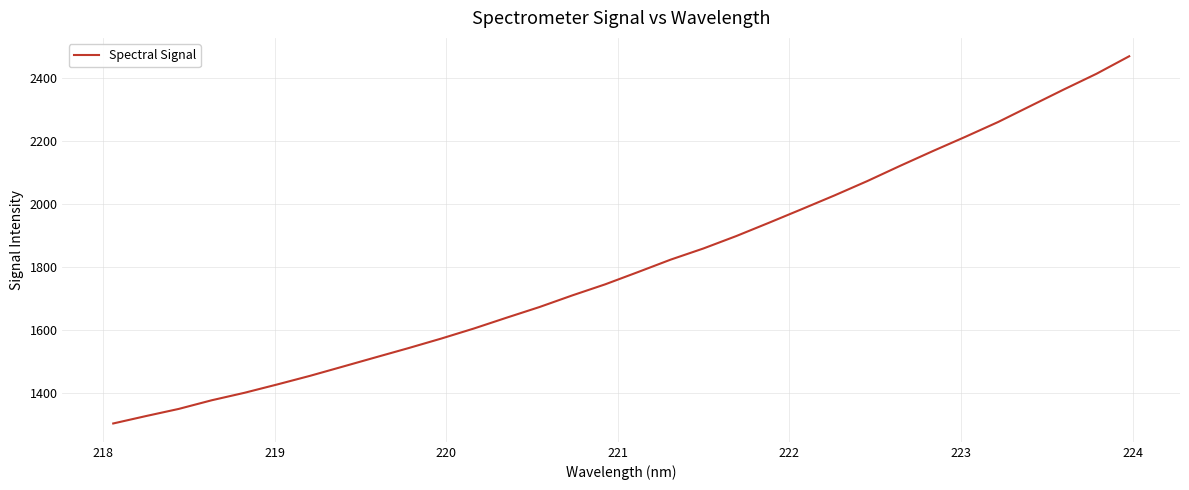

Reading left to right, transcribe all the data shown in this chart.

1301.6	1325.2	1348.0	1375.4	1399.2	1425.7	1453.2	1482.5	1512.0	1541.3	1571.7	1603.8	1638.3	1672.1	1709.1	1744.1	1783.1	1822.8	1858.3	1897.7	1940.1	1983.3	2027.0	2072.6	2120.9	2167.9	2213.6	2260.7	2312.3	2363.8	2413.9	2469.6